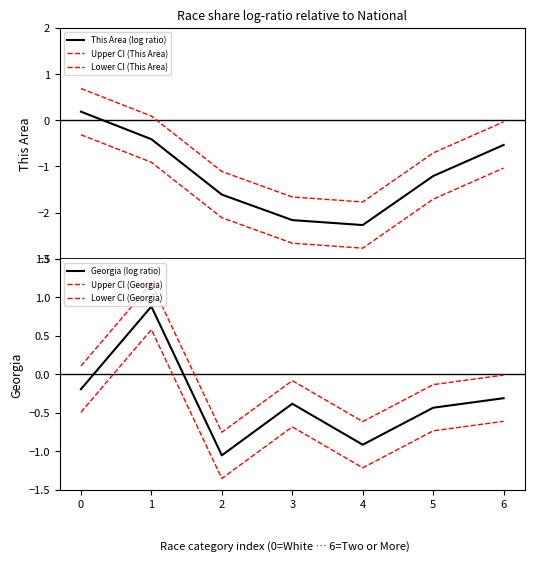

List the series in order of their peak value, lowest first.

Lower CI (This Area), This Area (log ratio), Lower CI (Georgia), Upper CI (This Area), Georgia (log ratio), Upper CI (Georgia)